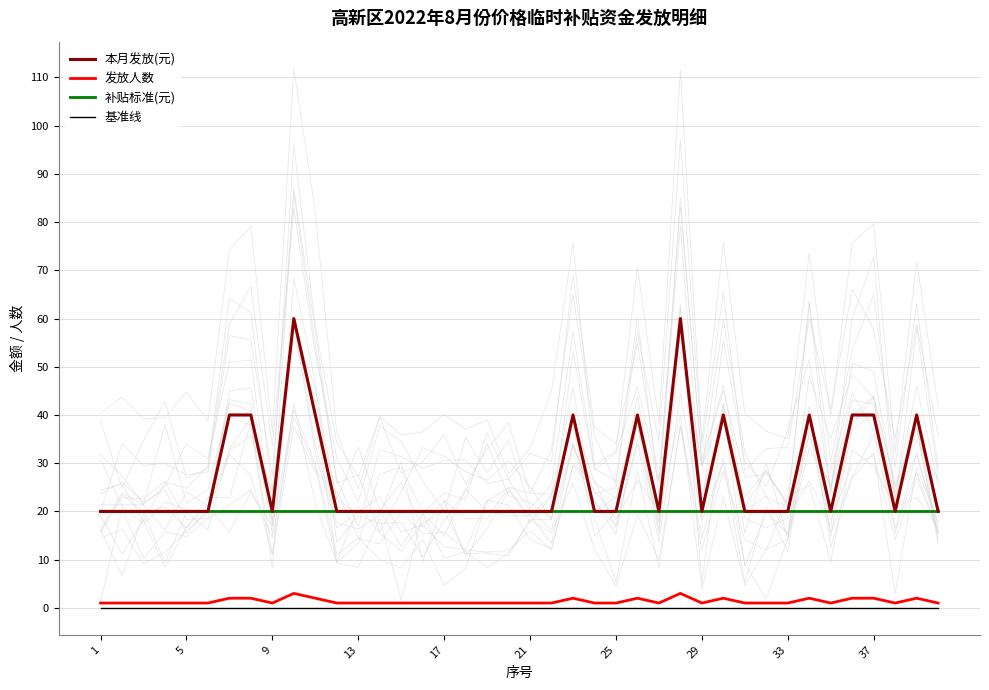

At how many categories does at least one series exceed 15?

40